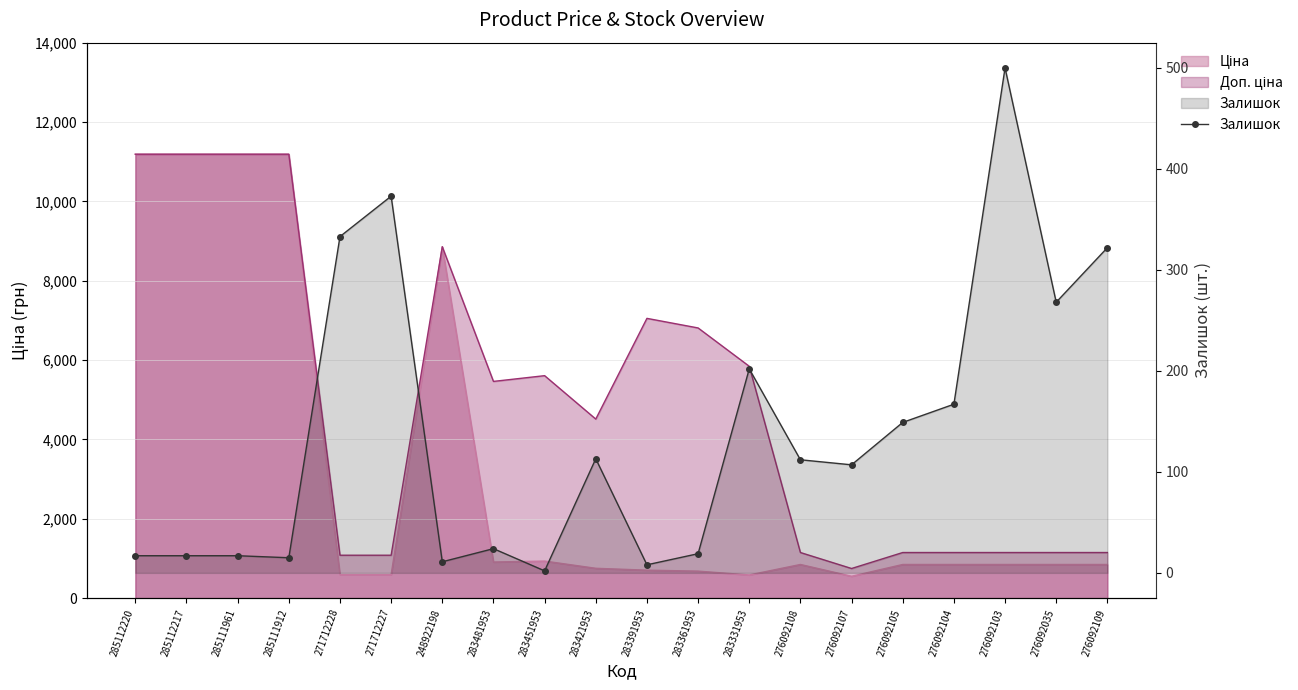

What is the smallest value displayed?

2